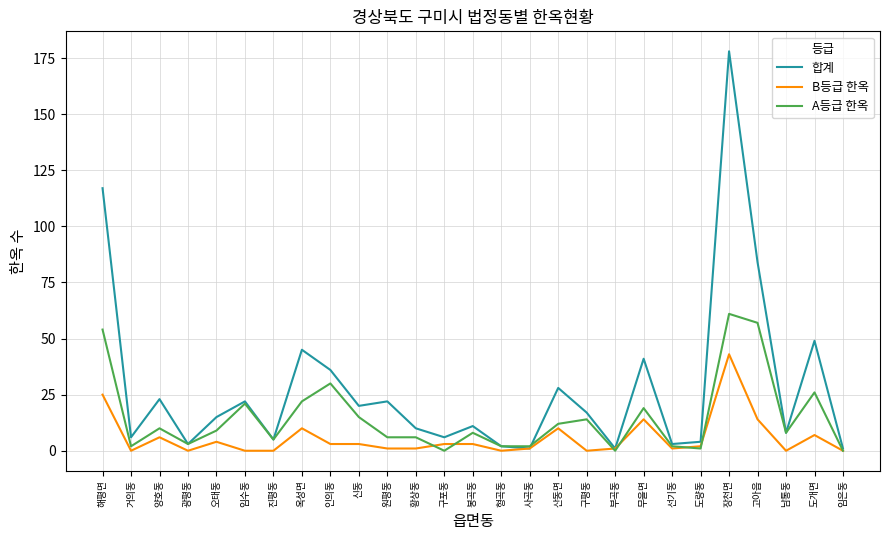

Which series has the widest spread of values?

합계